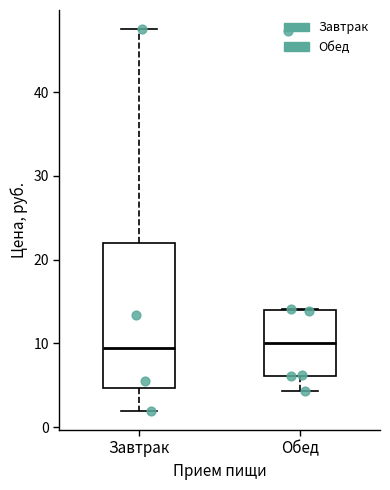

Where is the lower edge of the box for Обед on the y-axis? The values are not printed on the chart, so give them approximately, as read against the axis.

6